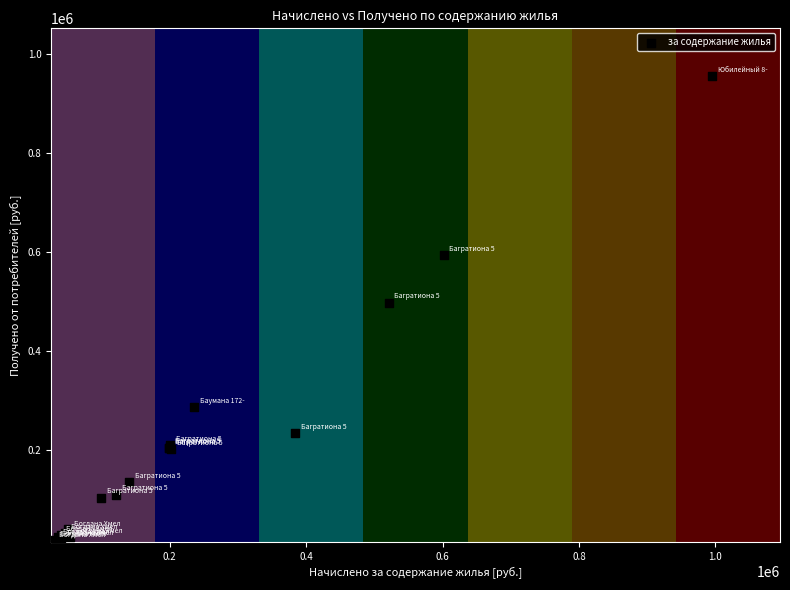

What Y value in the scatter plot is closest to 487274?

498575.3